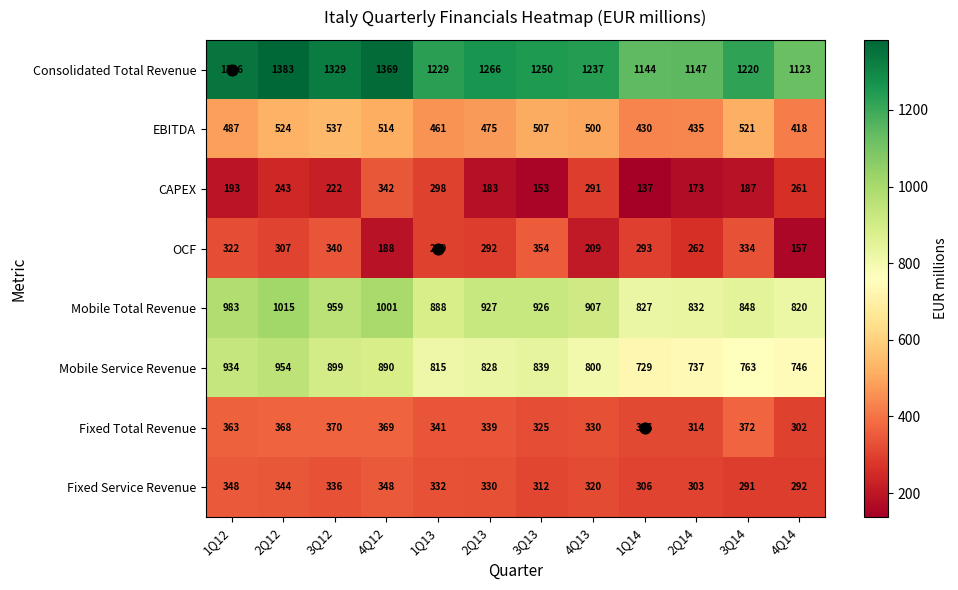

True or false: EBITDA has a value of 514 at 4Q12.

True